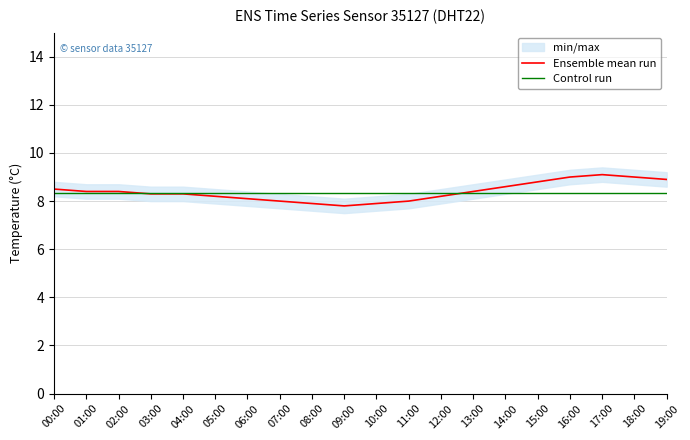

Rank the series by their average value, from highest to lowest.

Ensemble mean run, Control run